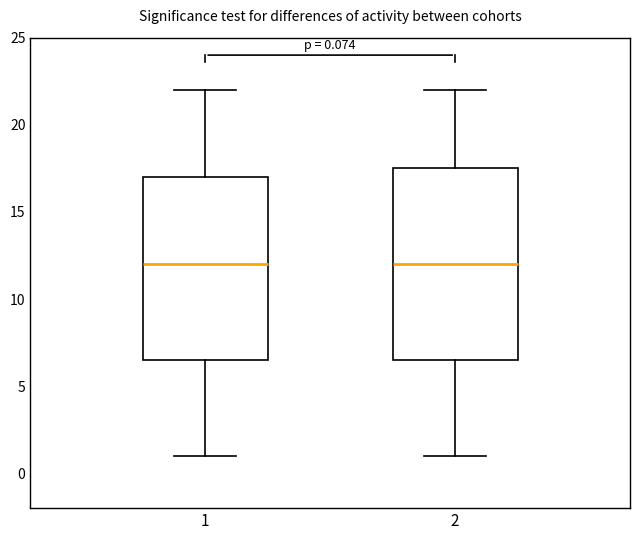

Comparing the boxes themselves (not the whiskers), which one is the tallest?

2